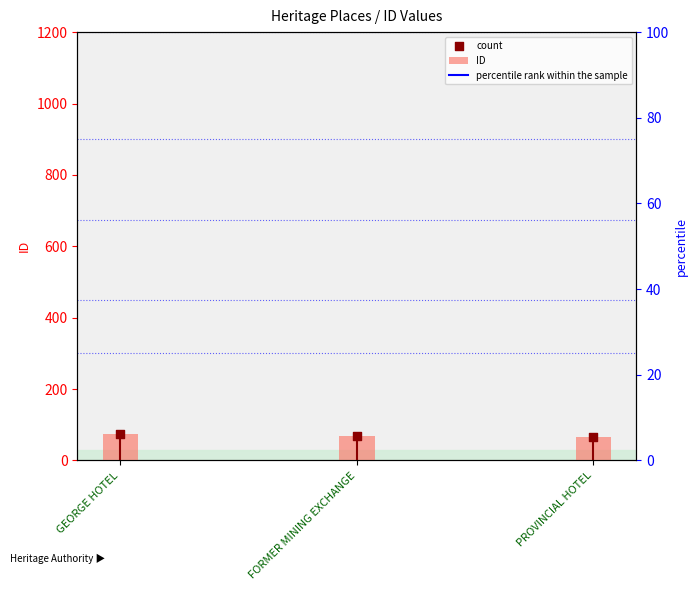

Which series has the largest total across all categories?

ID